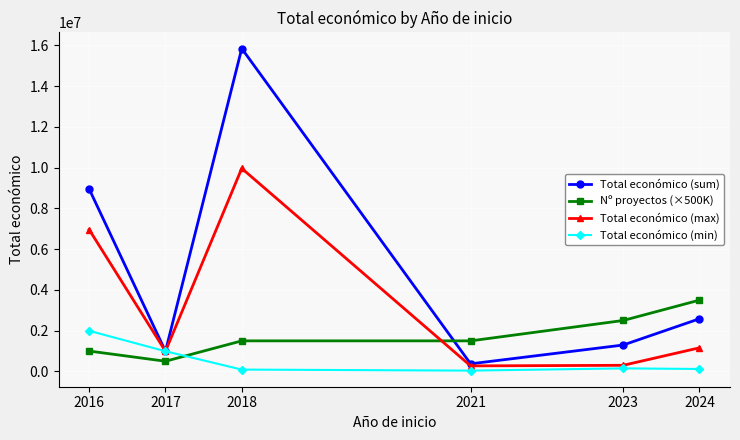

Which series has the largest total across all categories?

Total económico (sum)